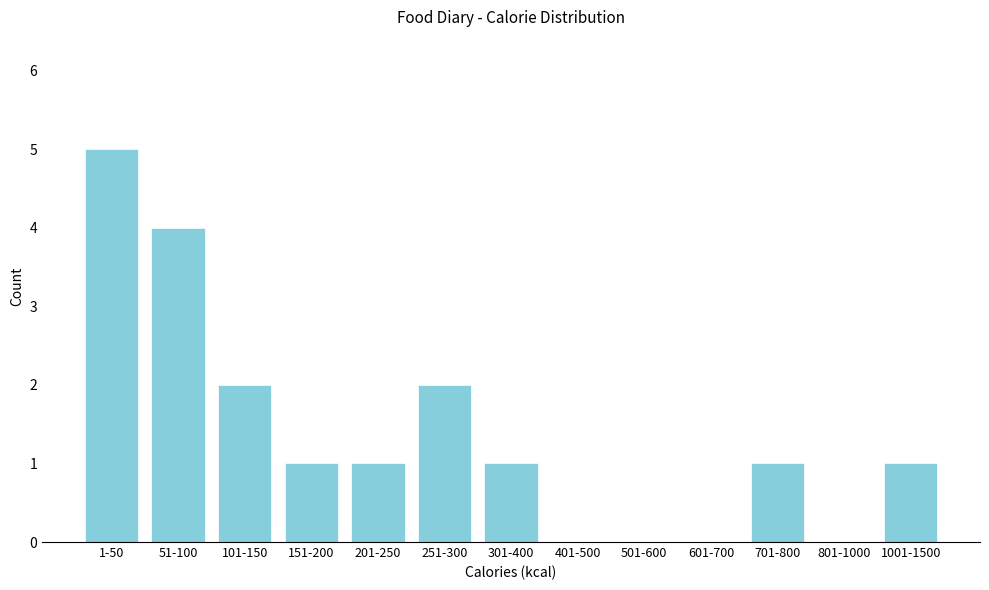

Reading left to right, extract all data points from this chart.

1-50=5	51-100=4	101-150=2	151-200=1	201-250=1	251-300=2	301-400=1	401-500=0	501-600=0	601-700=0	701-800=1	801-1000=0	1001-1500=1